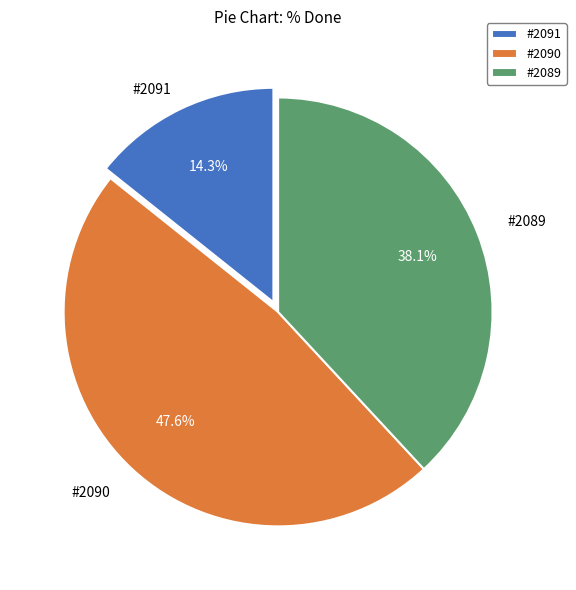

What is the ratio of the value at #2089 to the value at #2090?

0.8